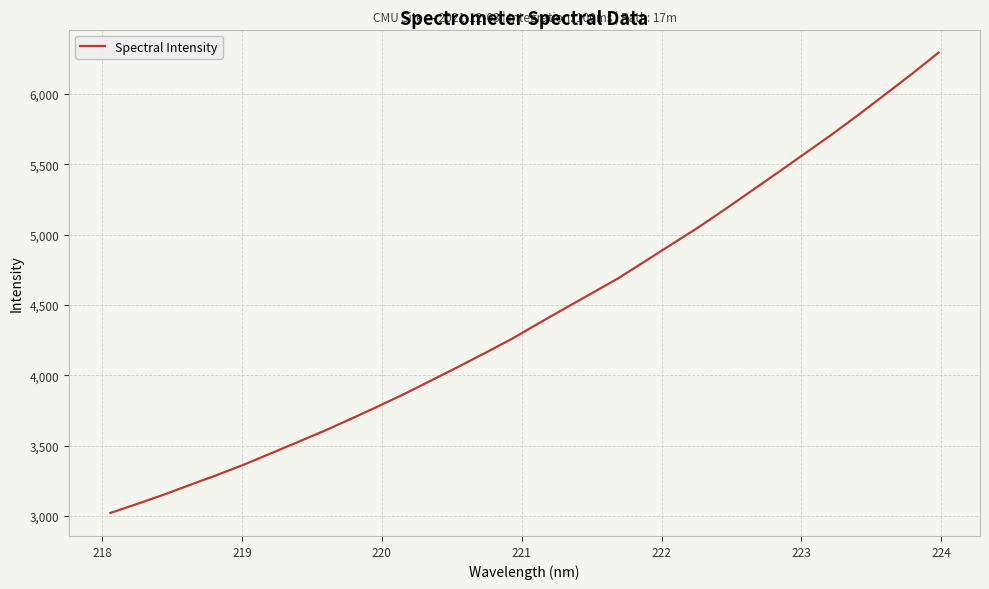

What is the maximum value shown in the chart?

6294.2